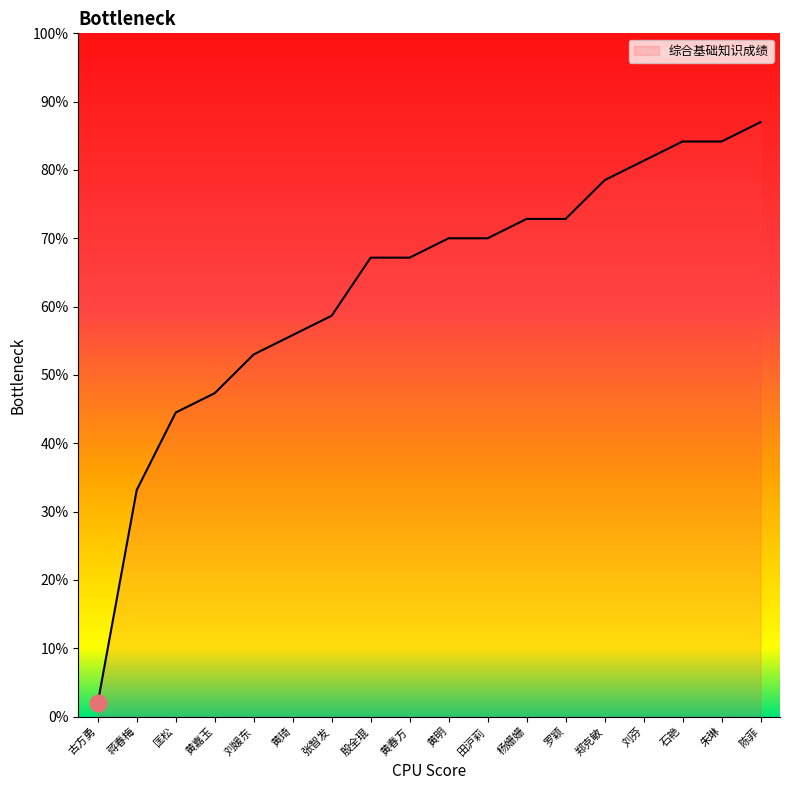

Which label corresponds to the smallest value in the chart?

古方勇